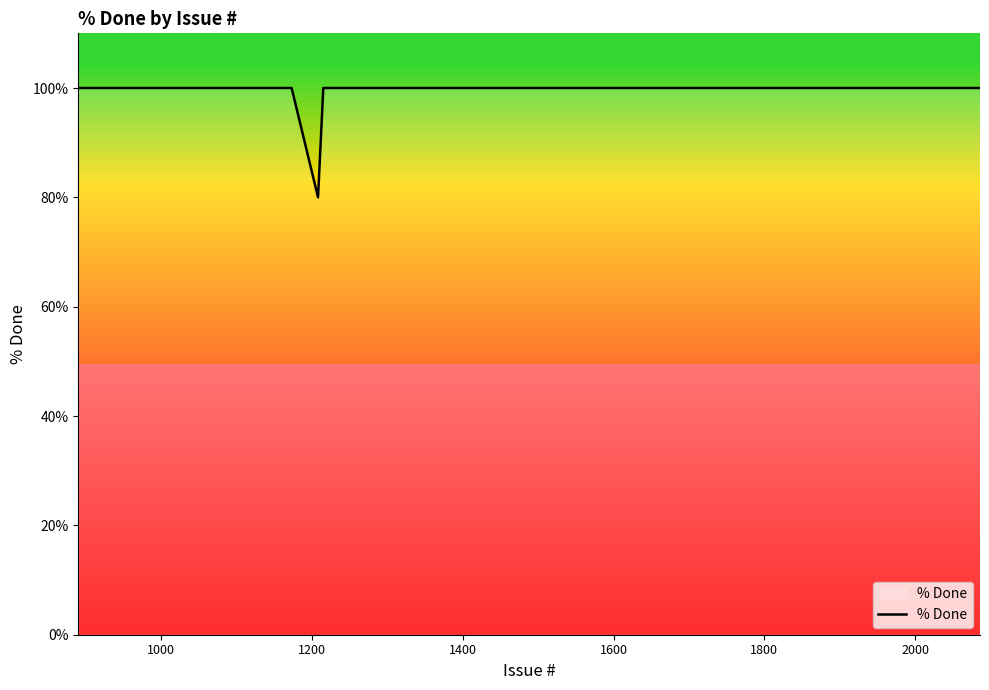

What is the difference between the maximum and minimum values?

20